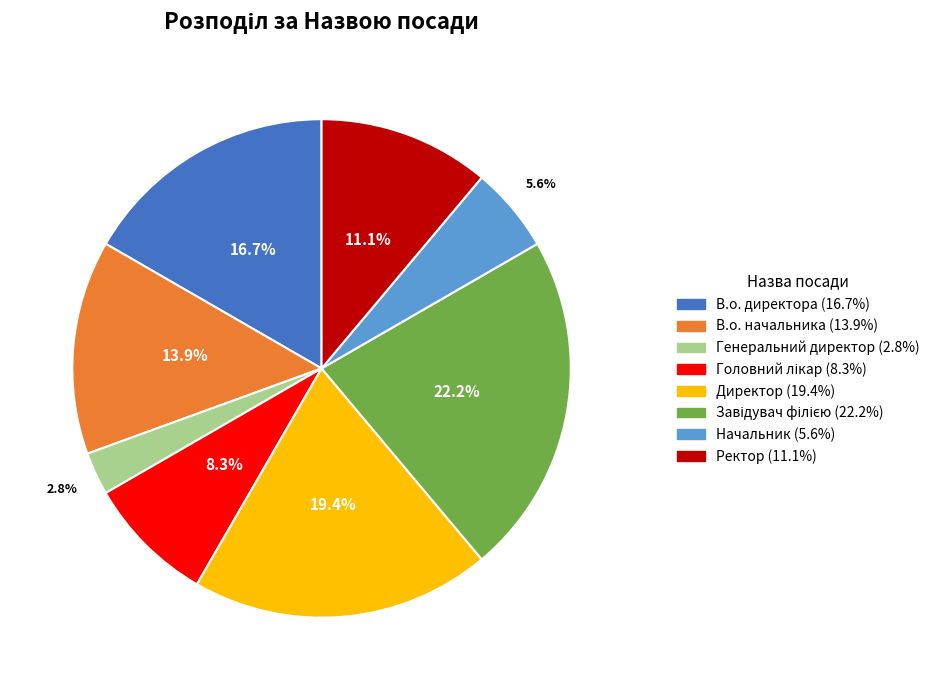

Which category has the smallest portion of the pie?

Генеральний директор